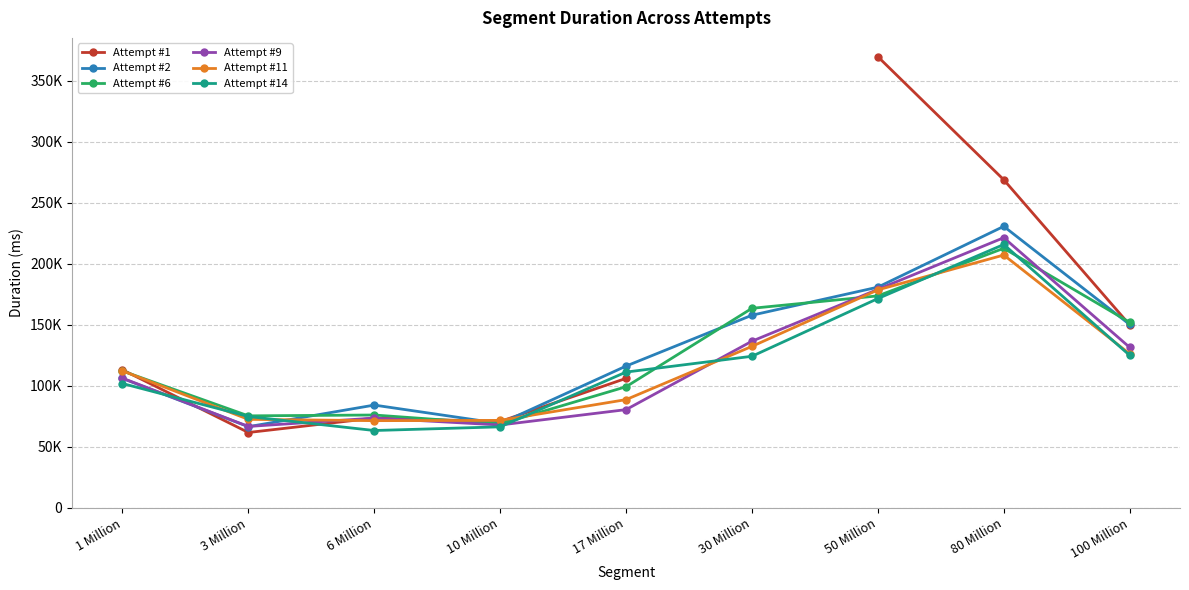

What is the maximum value shown in the chart?

369794.0